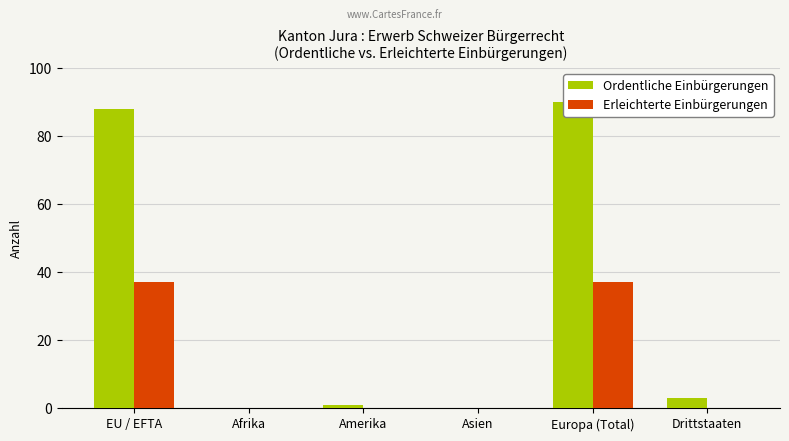

Which label corresponds to the largest value in the chart?

Europa (Total)